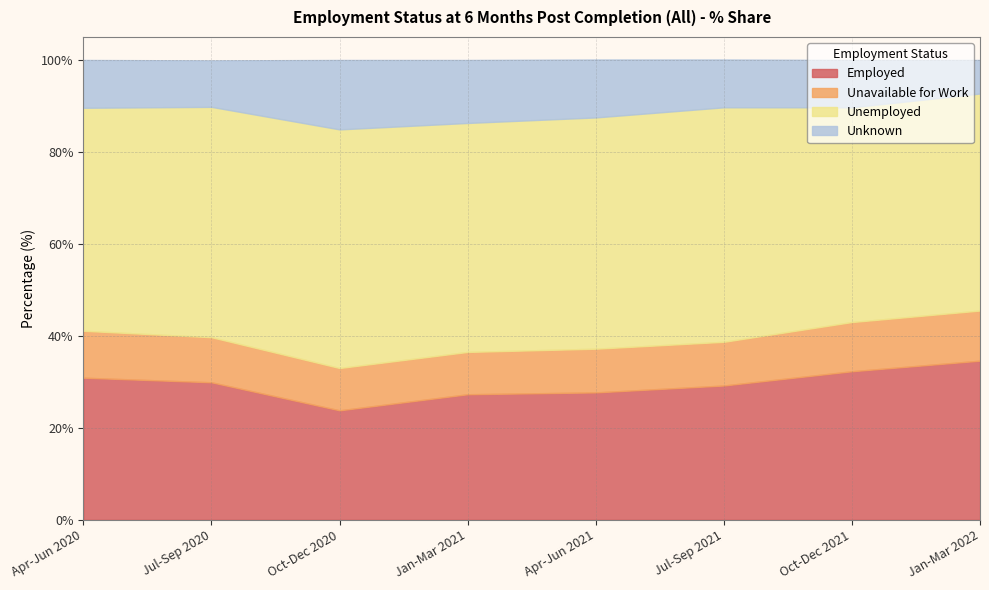

Rank the series by their maximum value, from lowest to highest.

Unavailable for Work, Unknown, Employed, Unemployed